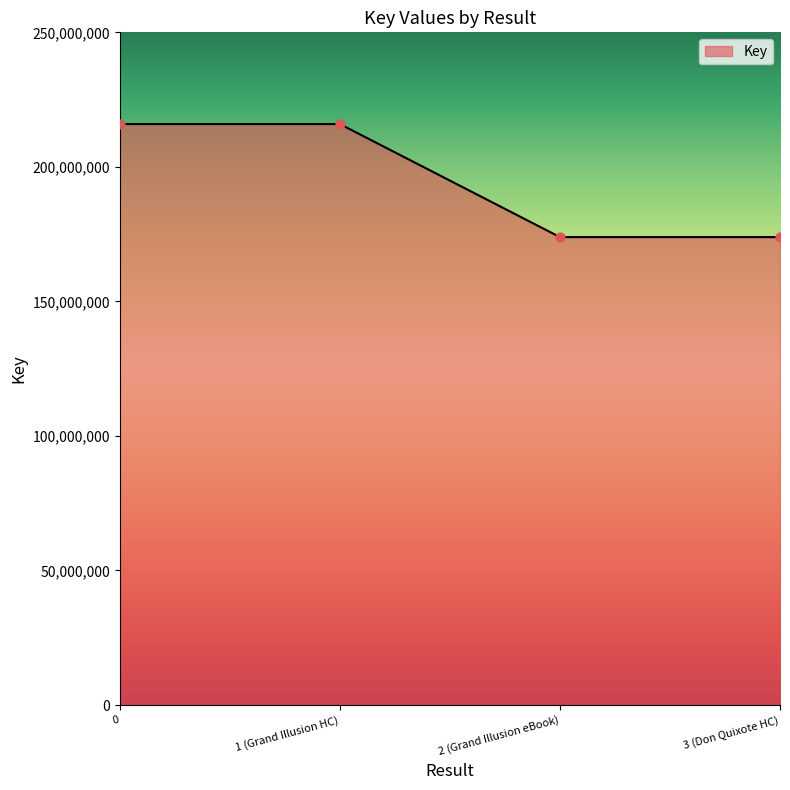

What is the change in value from 1 (Grand Illusion HC) to 3 (Don Quixote HC)?

-42011465